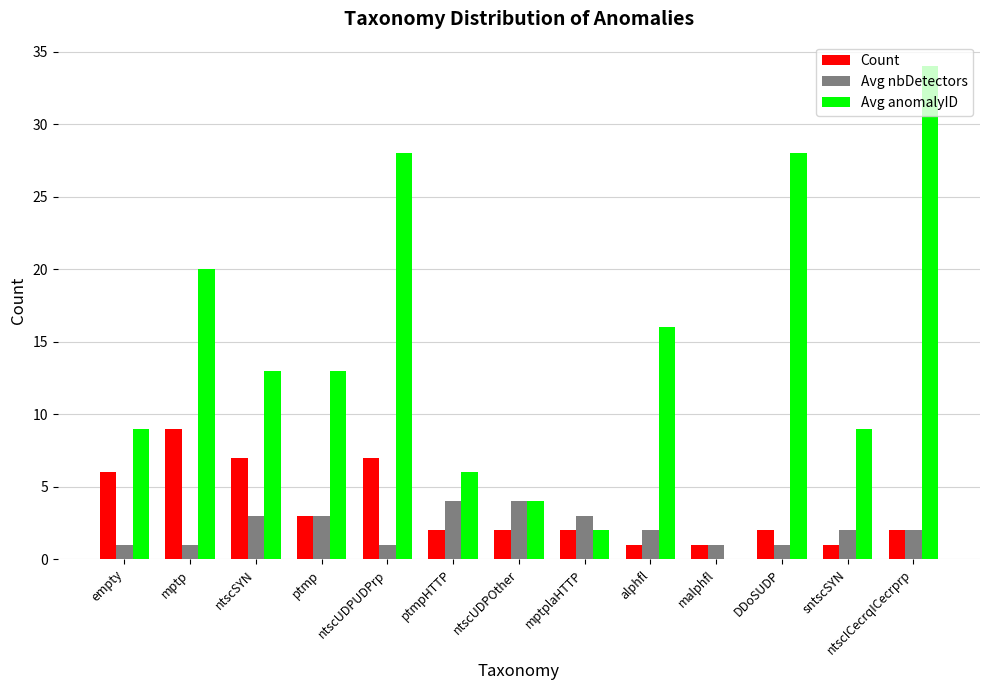

How many data points does each series have?

13